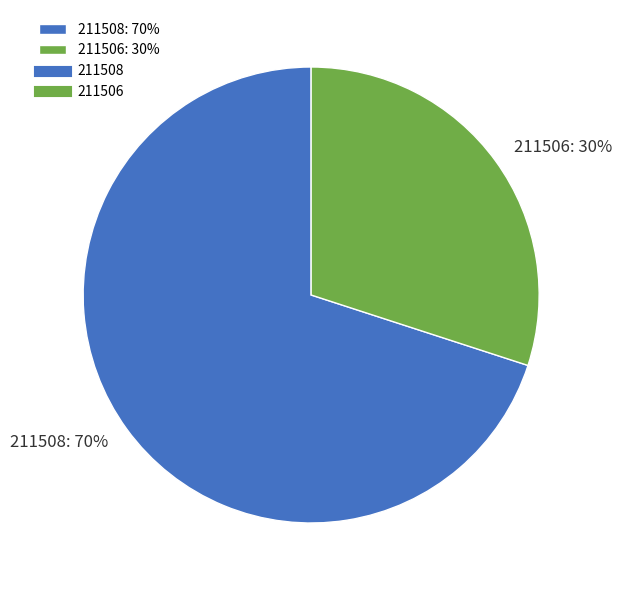

Between 211506 and 211508, which is larger?

211508